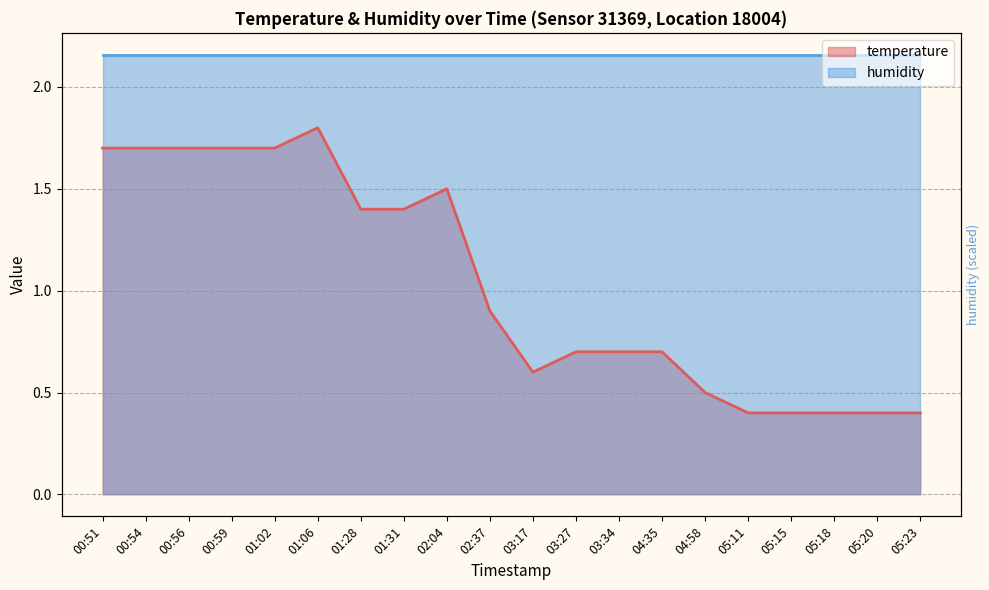

What is the greatest value displayed?

1.8